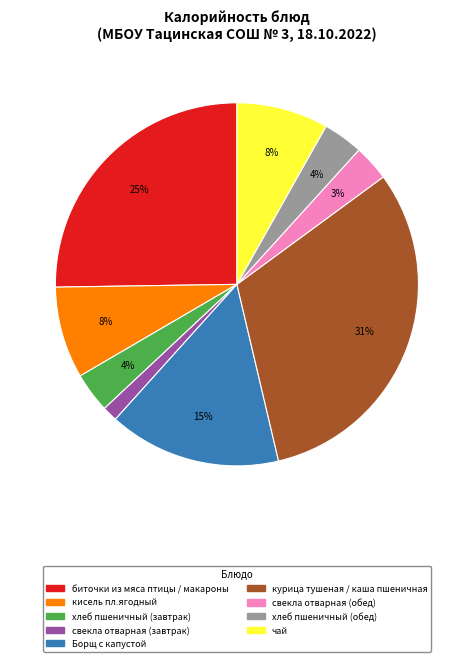

The свекла отварная (обед) slice represents 3% of the pie. True or false?

True